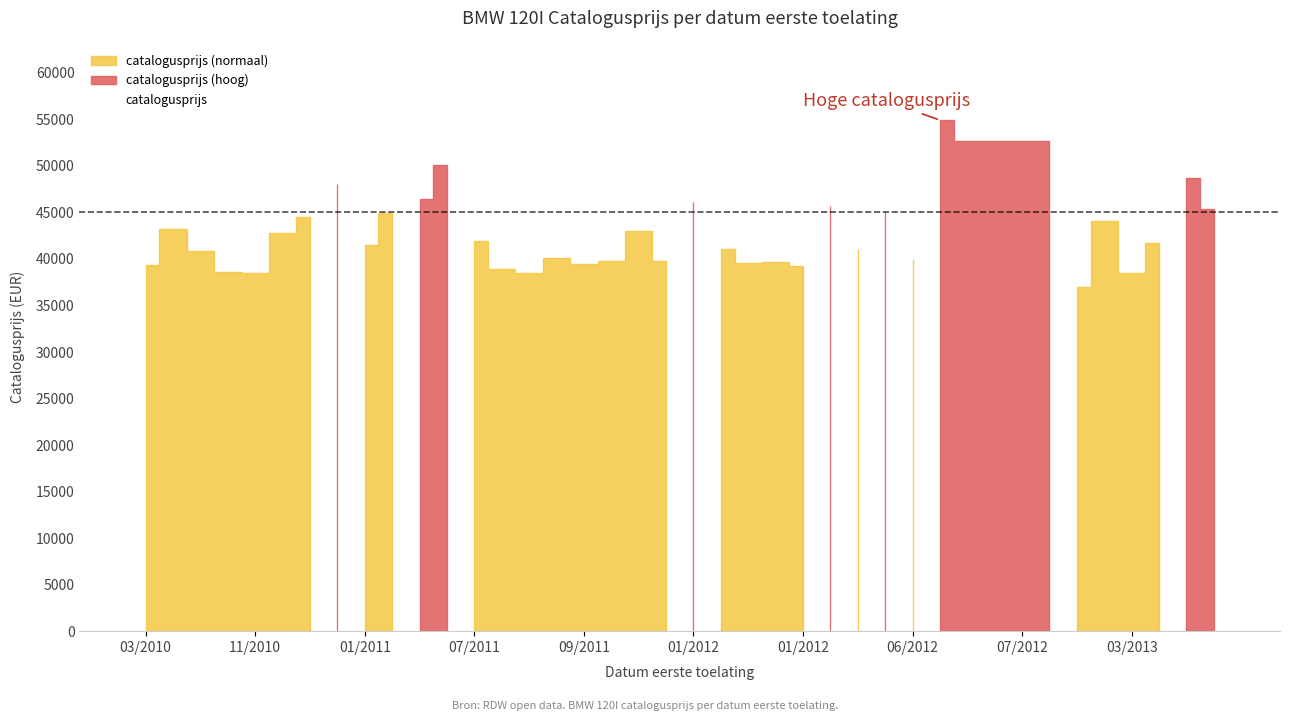

What is the maximum value shown in the chart?

54926